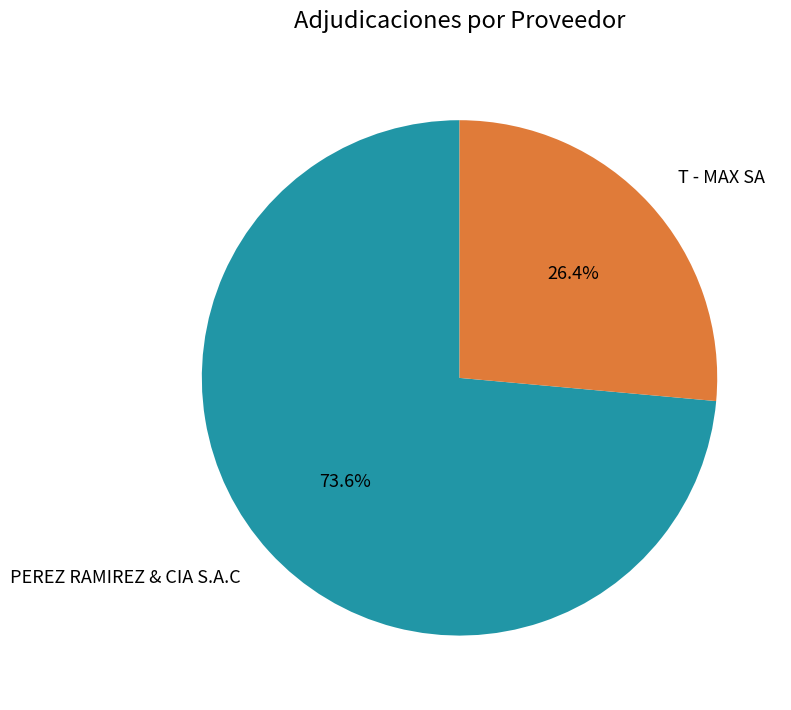

What is the ratio of the value at T - MAX SA to the value at PEREZ RAMIREZ & CIA S.A.C?

0.4